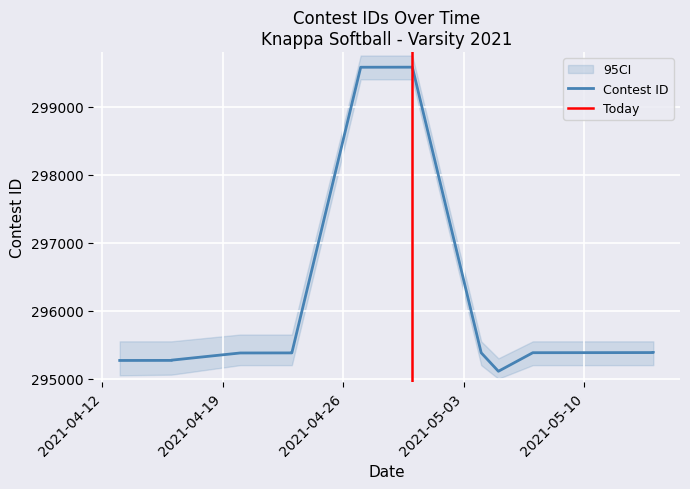

How many values are below 295382?

7